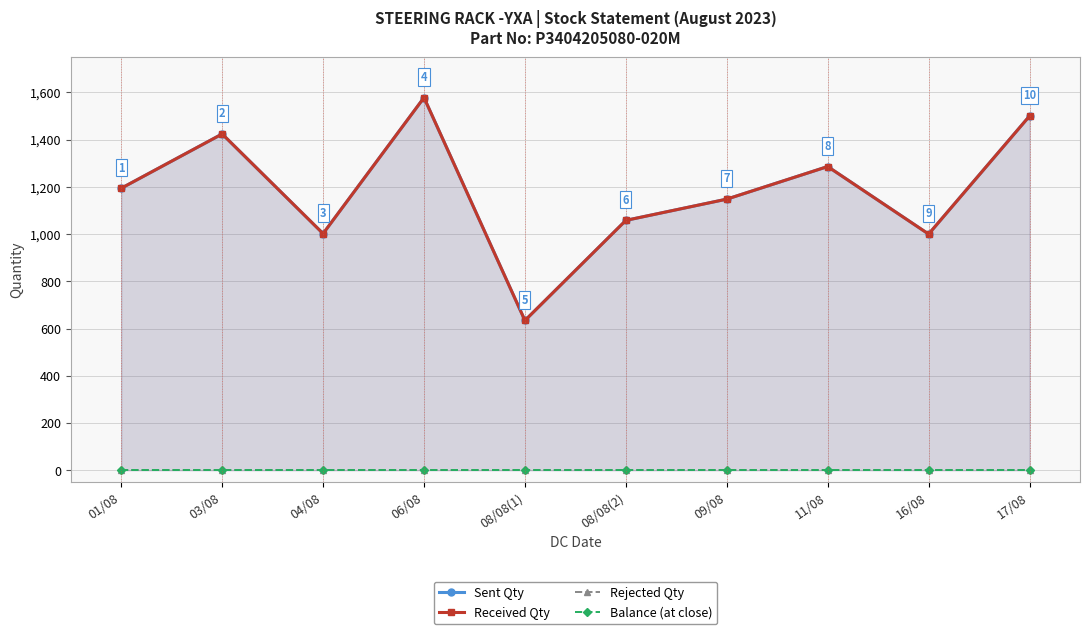

True or false: Balance (at close) has more than 2 interior local peaks.

False